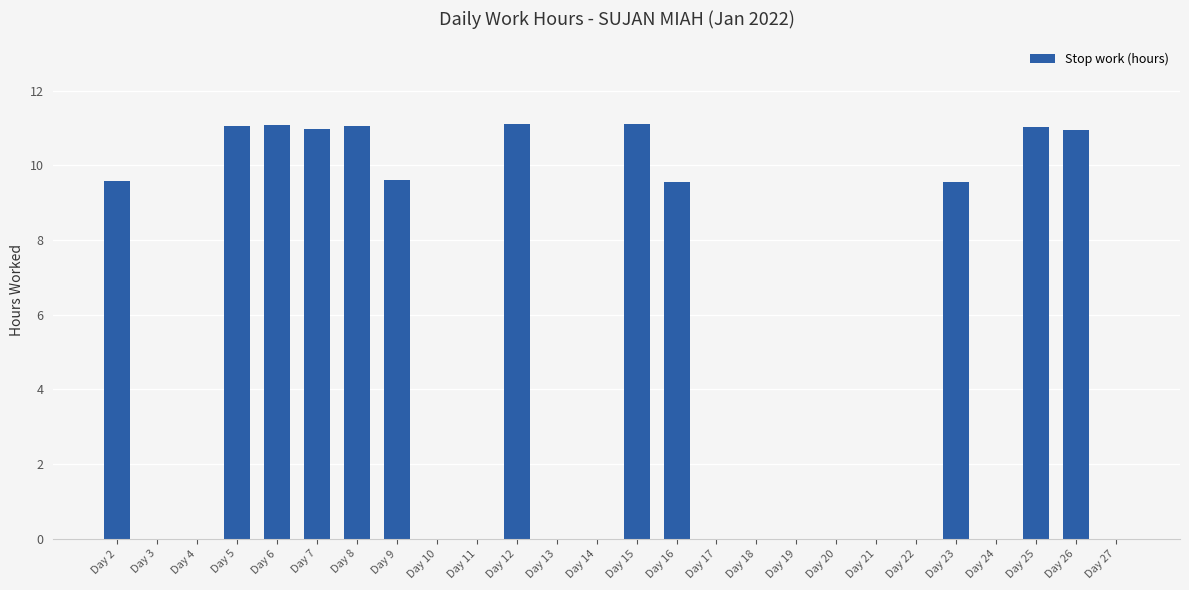

True or false: the data shows 9.6 at Day 23.

True